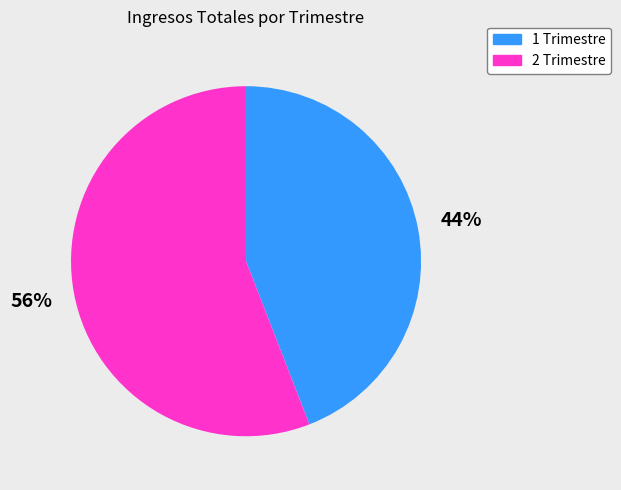

Between 1 Trimestre and 2 Trimestre, which is larger?

2 Trimestre